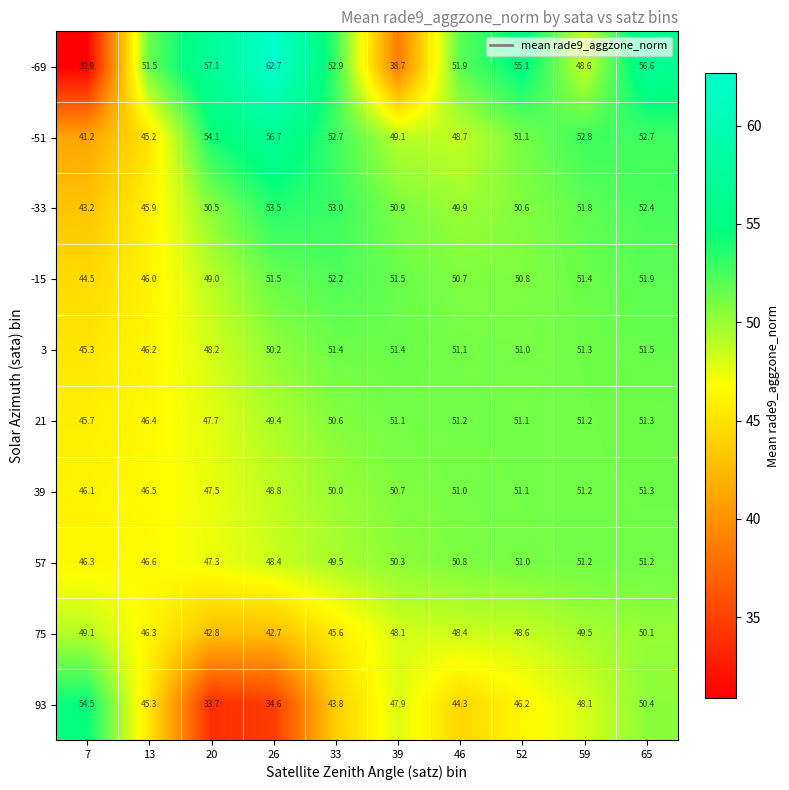

How many values in the 75 series exceed 48?

6